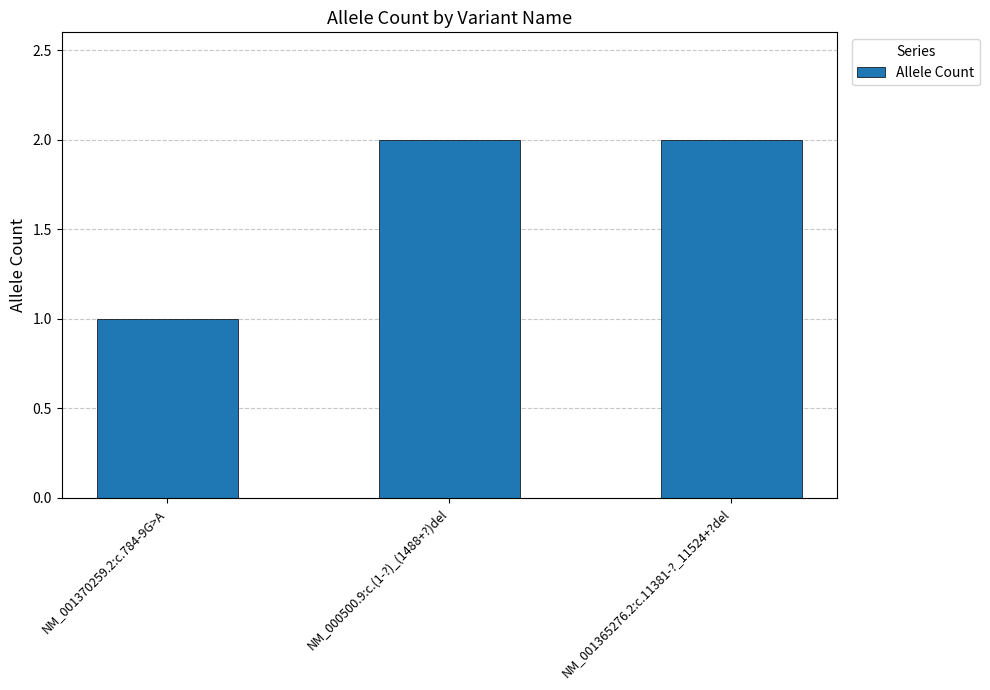

What is the sum of all values?

5